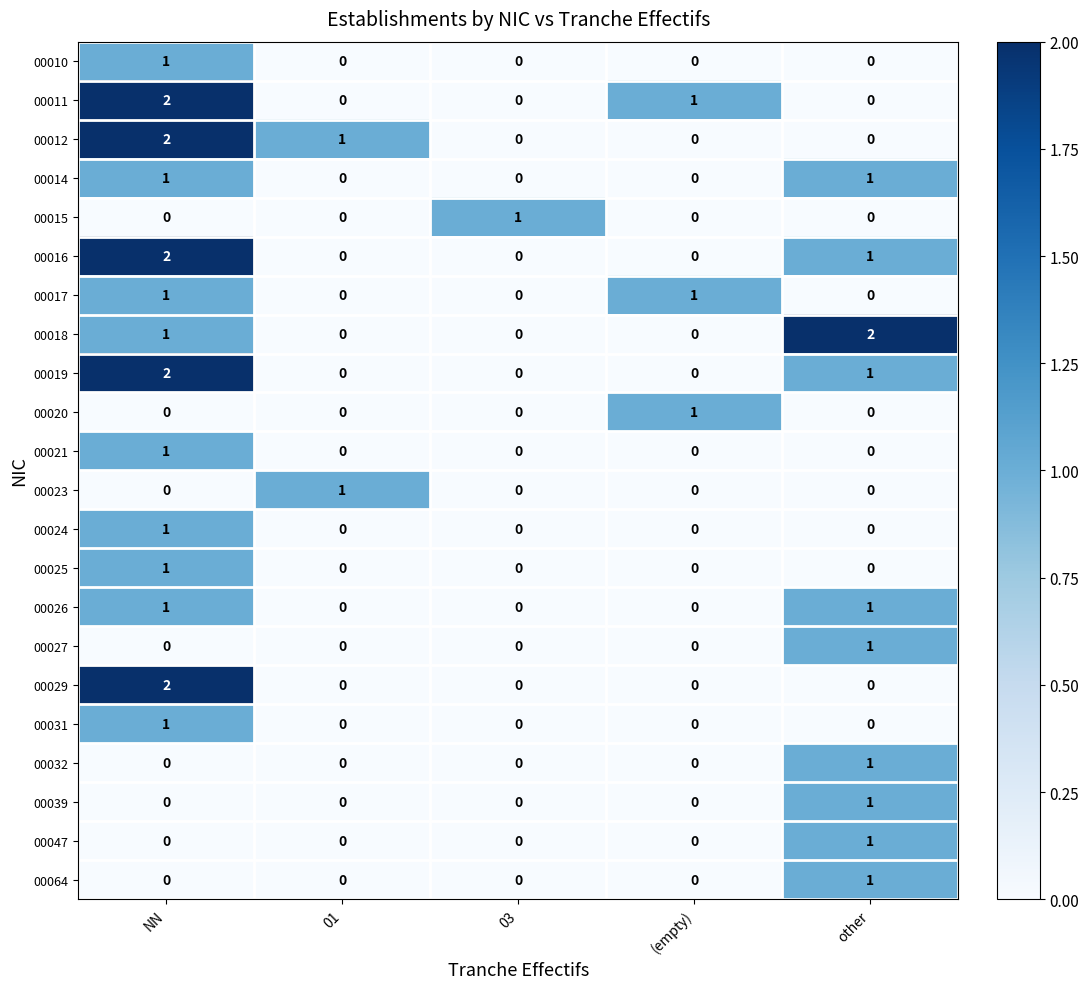

At which label does 00012 reach its peak?

NN